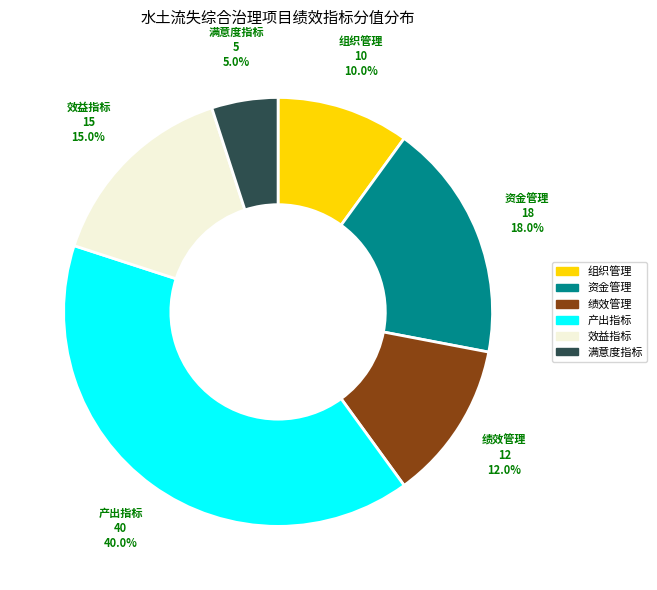

To the nearest percent, what portion does 组织管理 represent?

10%